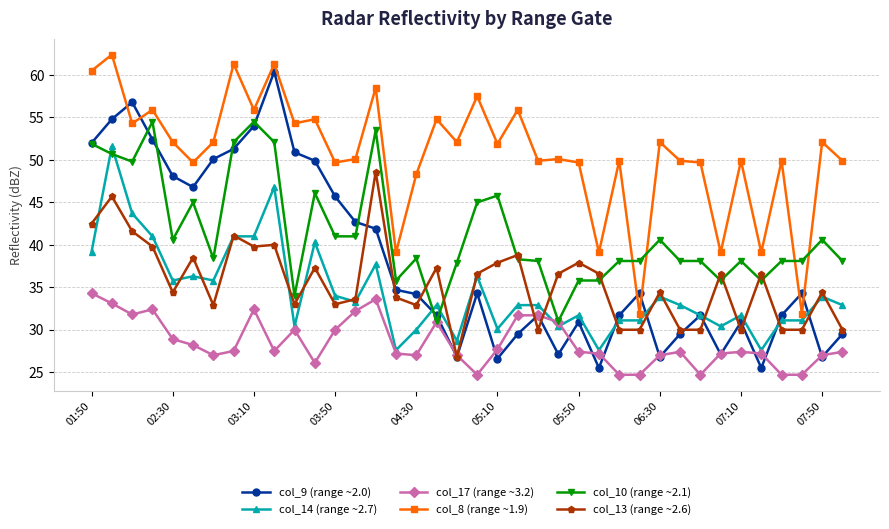

Which series has the widest spread of values?

col_9 (range ~2.0)